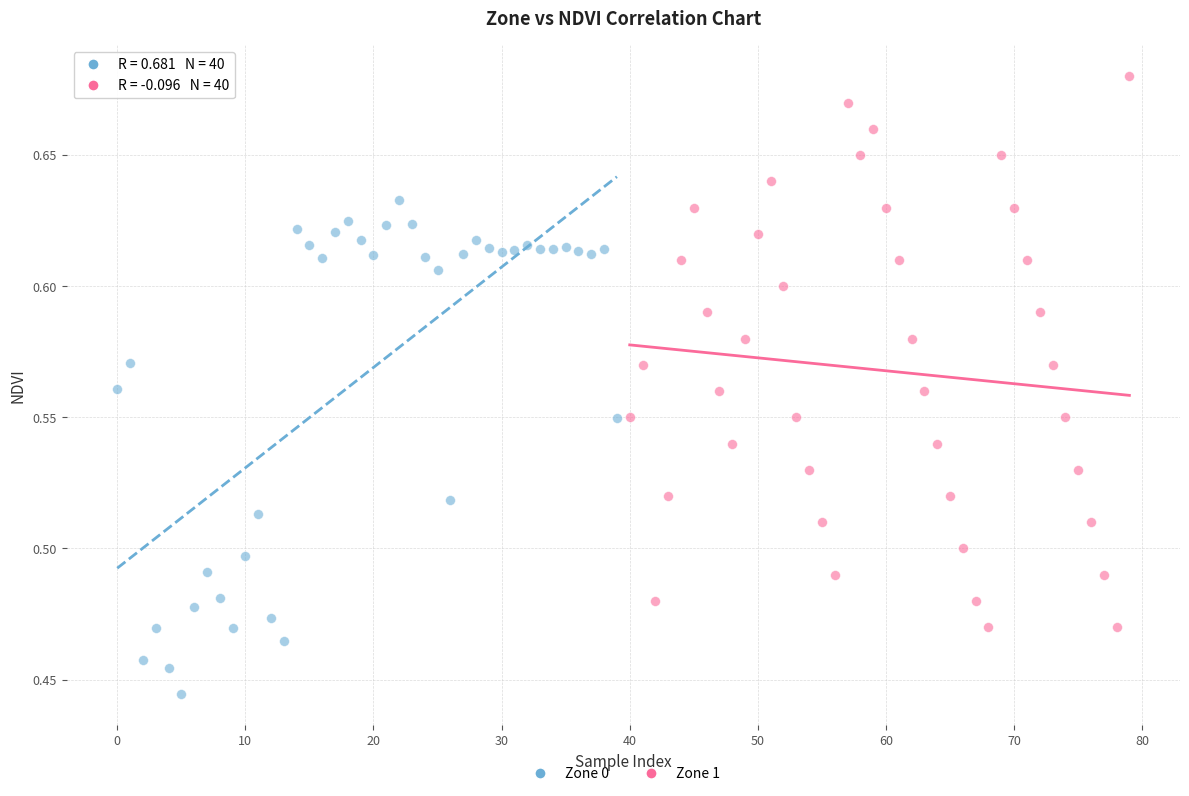

Which series contains the lowest Y value?

Zone 0